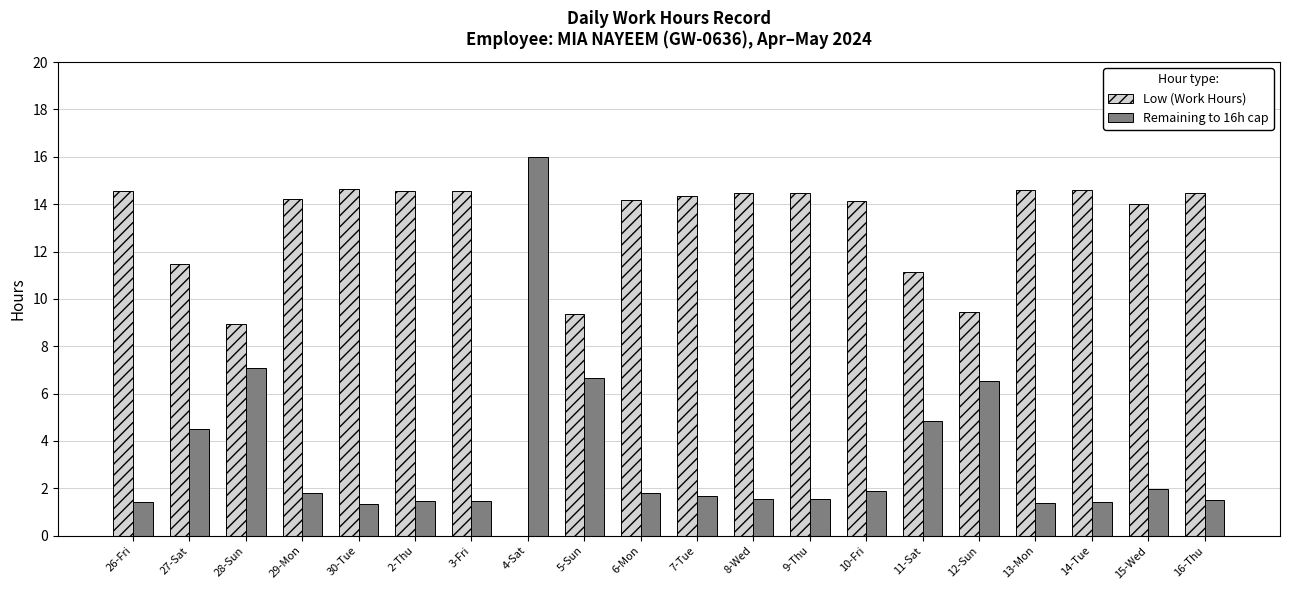

What is the greatest value displayed?

16.0